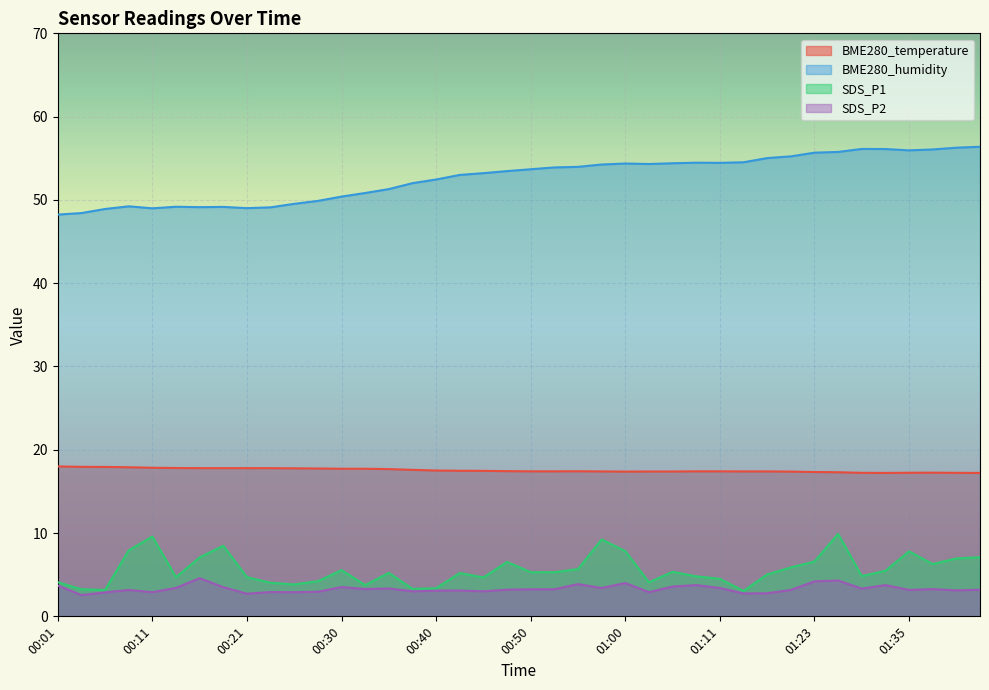

At which label is BME280_humidity closest to 52?

00:38